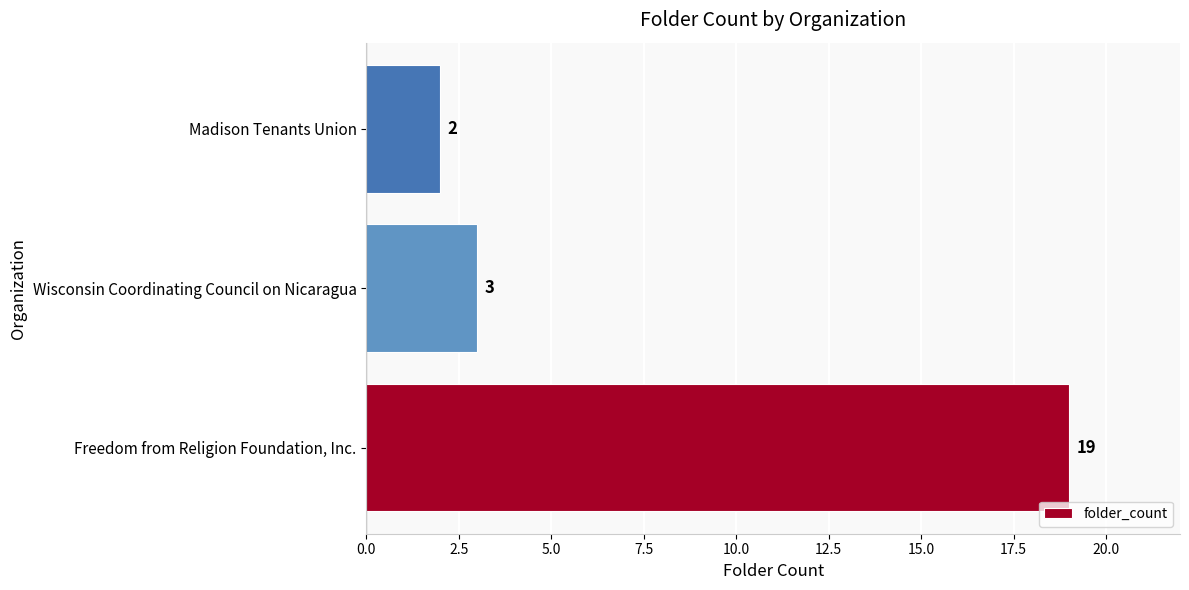

Which category has the lowest value across all series?

Madison Tenants Union